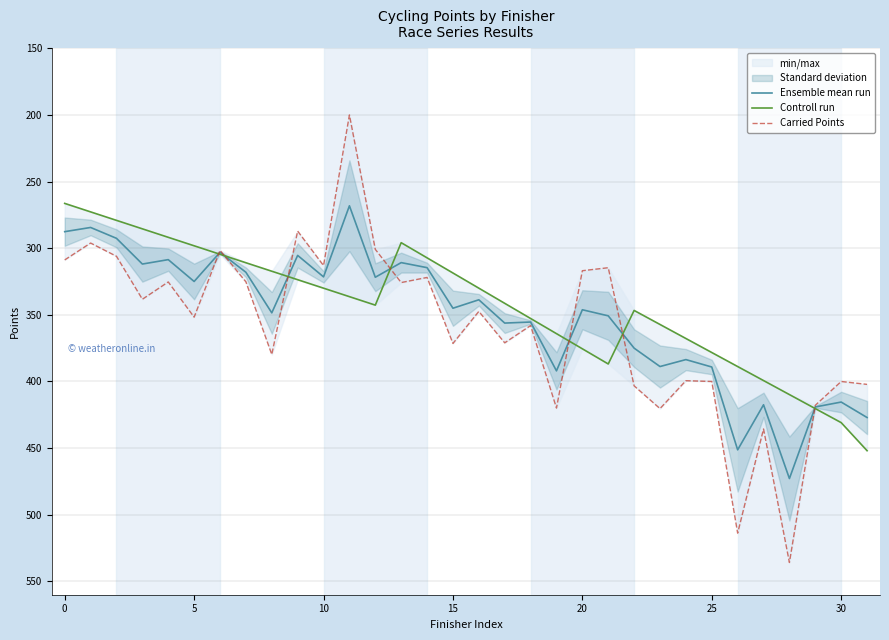

In Controll run, how many points are higher than both neighbors (excluding endpoints)?

2